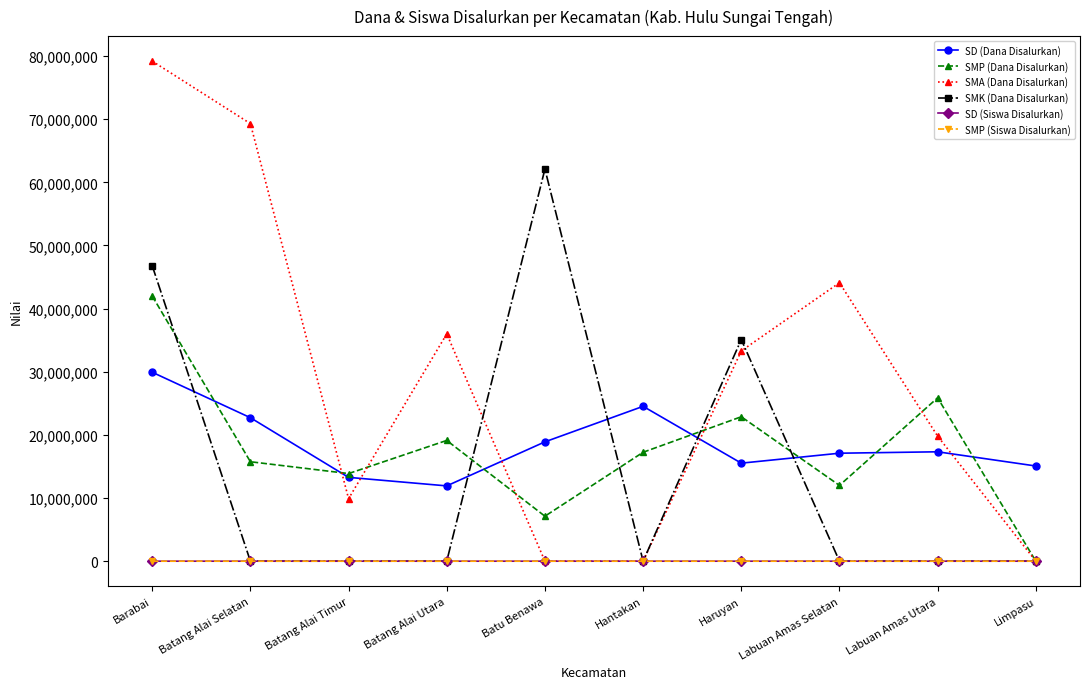

Which category has the highest value across all series?

Barabai